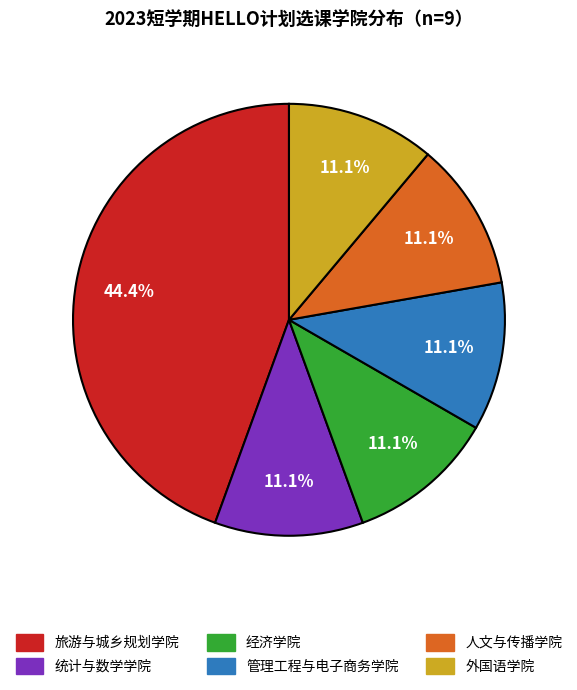

To the nearest percent, what is the difference between the largest and smallest slice percentages?

33%